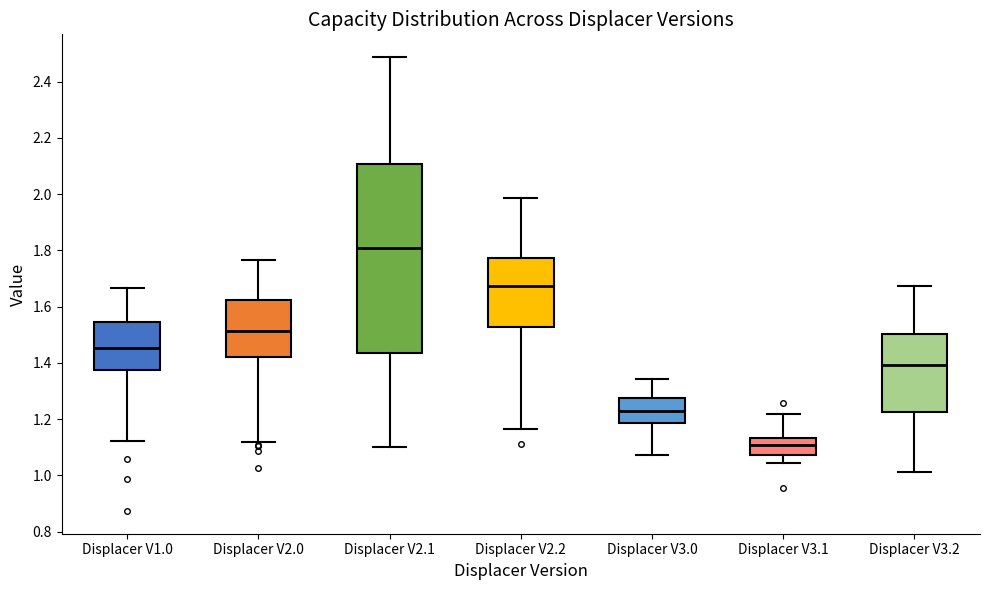

Which box has the lowest median line?

Displacer V3.1